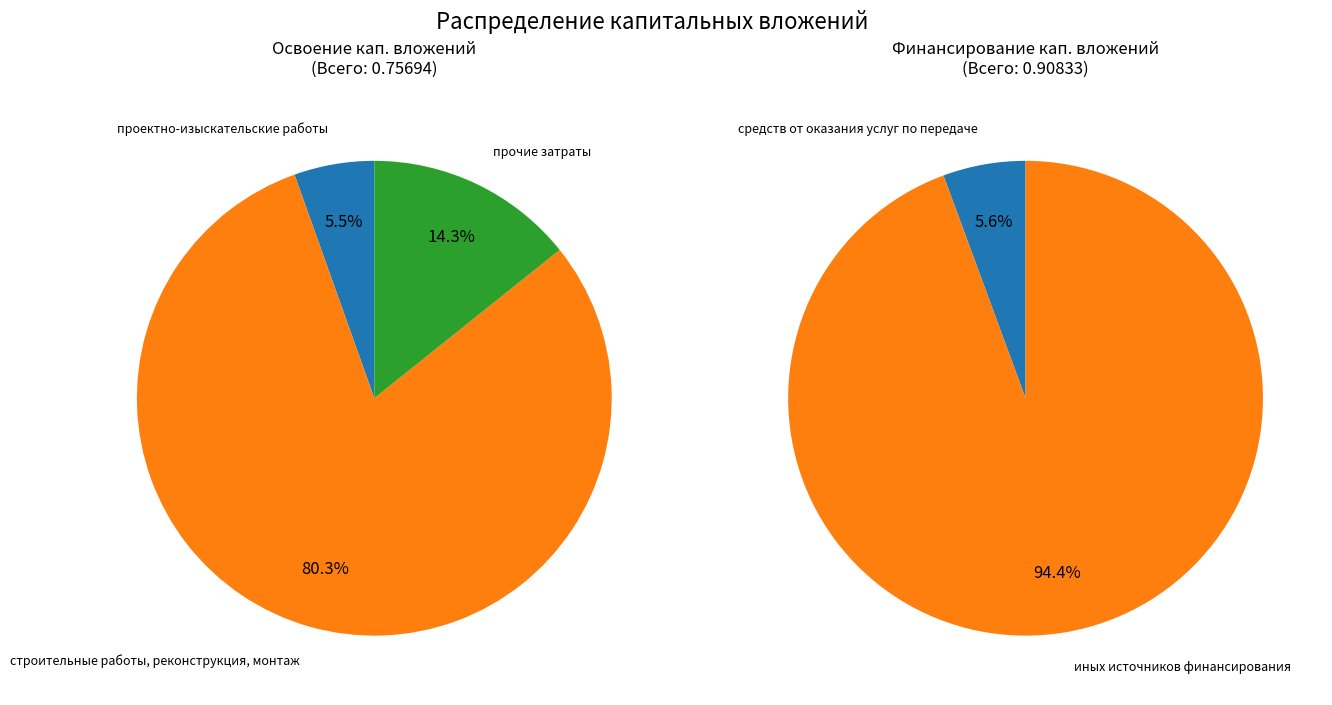

Rank the series at строительные работы, реконструкция, монтаж from highest to lowest value.

Освоение капитальных вложений, Финансирование капитальных вложений